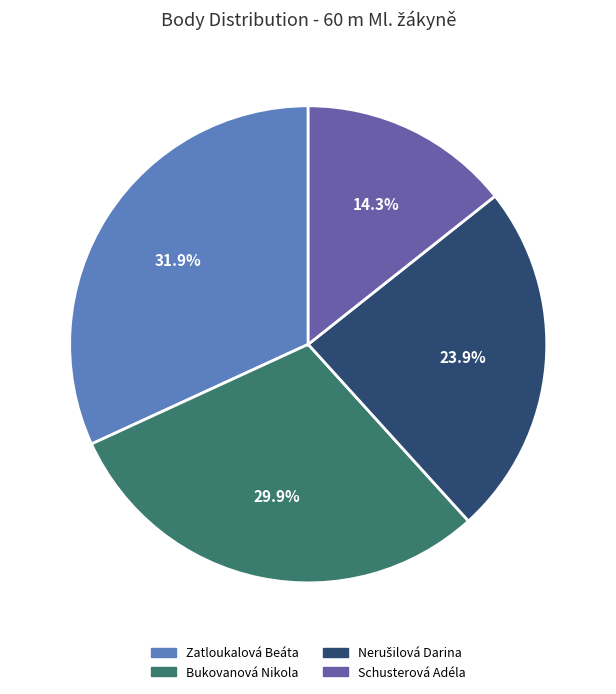

How much of the chart is everything except Schusterová Adéla?

85.7%